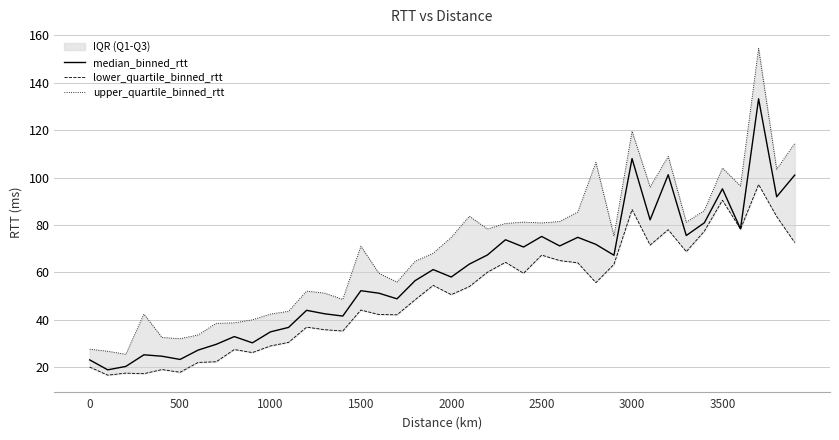

What is the greatest value displayed?

154.5